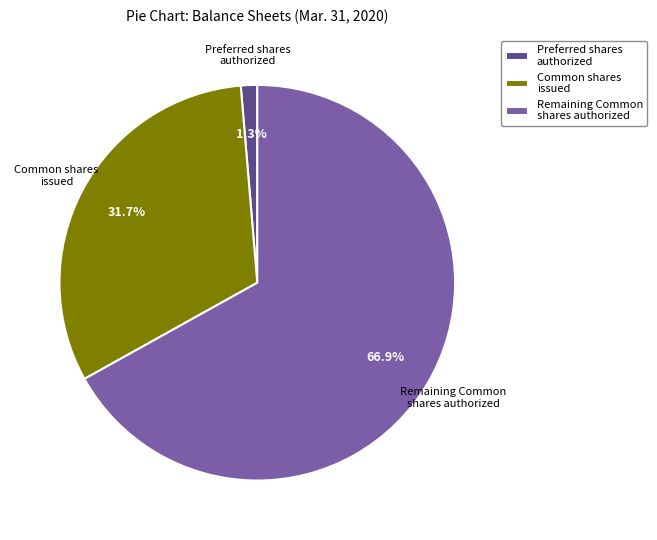

Does Preferred shares authorized represent more than half of the total?

No